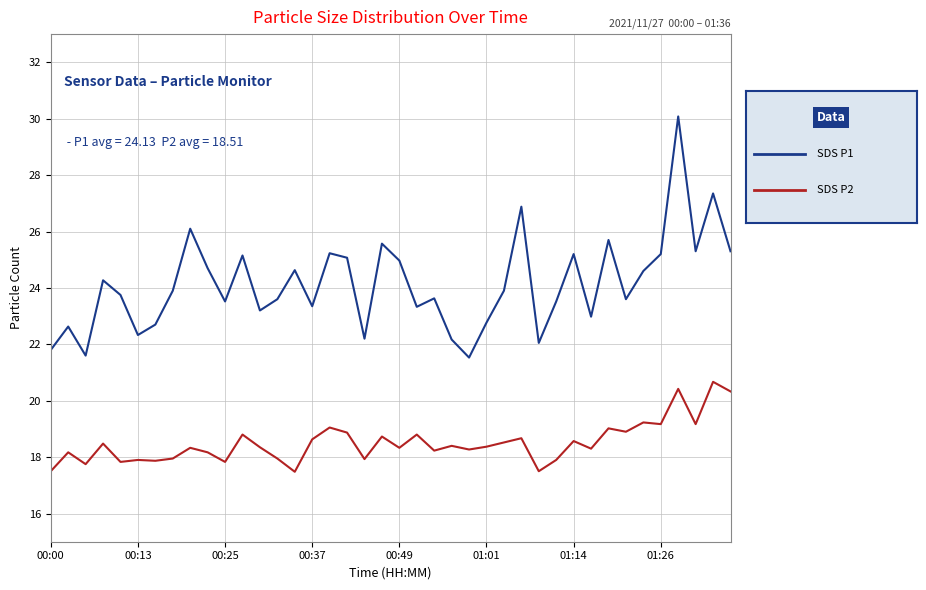

Does the chart display data point markers on the line(s)?

No